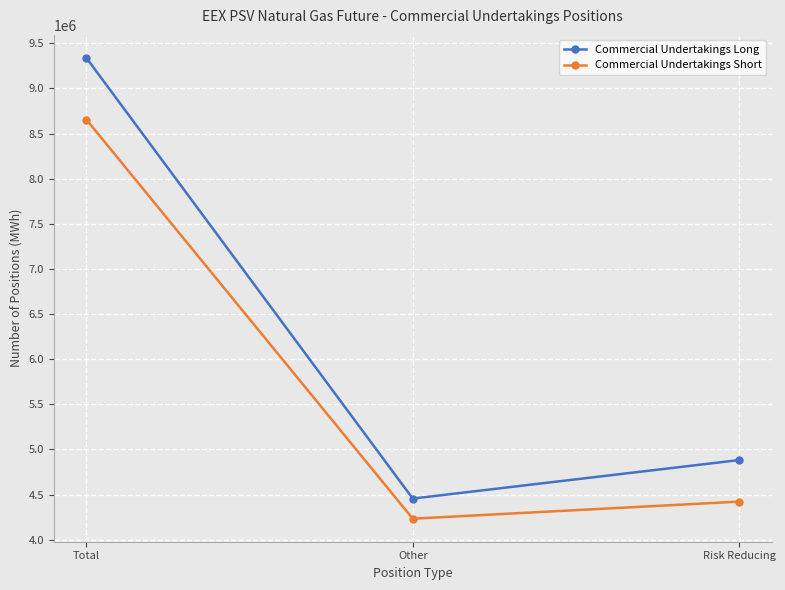

What is the minimum value for Commercial Undertakings Long?

4456056